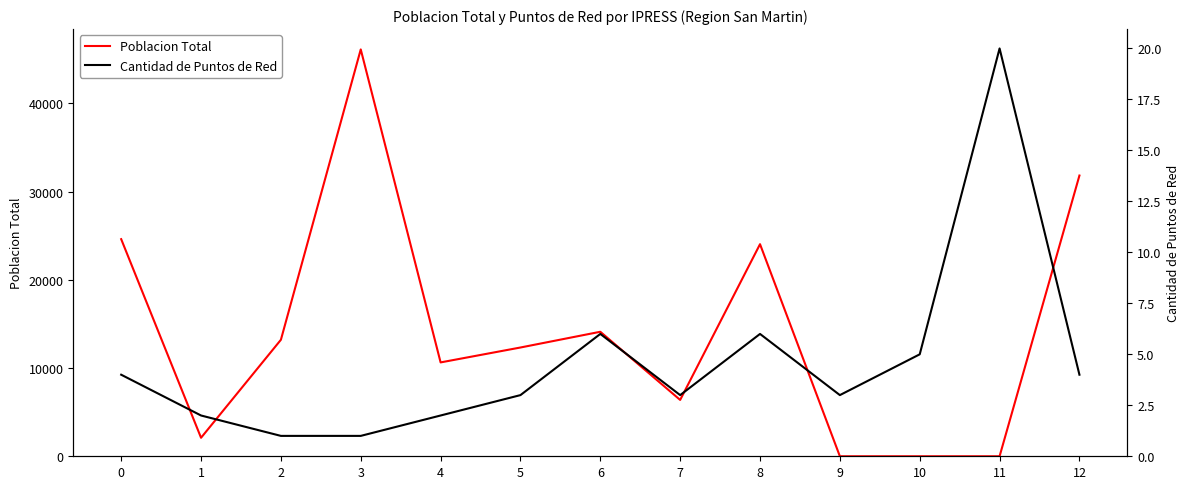

Reading right to left, what are all the values shown in this chart?

Poblacion Total: 31811	0	0	0	24033	6385	14108	12325	10636	46100	13201	2097	24602
Cantidad de Puntos de Red: 4	20	5	3	6	3	6	3	2	1	1	2	4